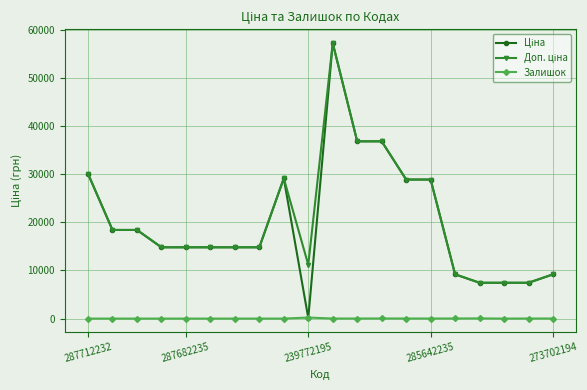

Reading left to right, what are all the values shown in this chart?

Ціна: 30102.8	18420.9	18420.9	14817.6	14817.6	14817.6	14817.6	14817.6	29152.3	111.8	57258.0	36841.8	36841.8	28901.7	28901.7	9196.3	7444.6	7444.6	7444.6	9196.3
Доп. ціна: 30102.8	18420.9	18420.9	14817.6	14817.6	14817.6	14817.6	14817.6	29152.3	11182.0	57258.0	36841.8	36841.8	28901.7	28901.7	9196.3	7444.6	7444.6	7444.6	9196.3
Залишок: 0.0	0.0	0.0	0.0	0.0	0.0	0.0	0.0	0.0	218.0	13.0	14.0	23.0	16.0	14.0	20.0	40.0	0.0	17.0	18.0